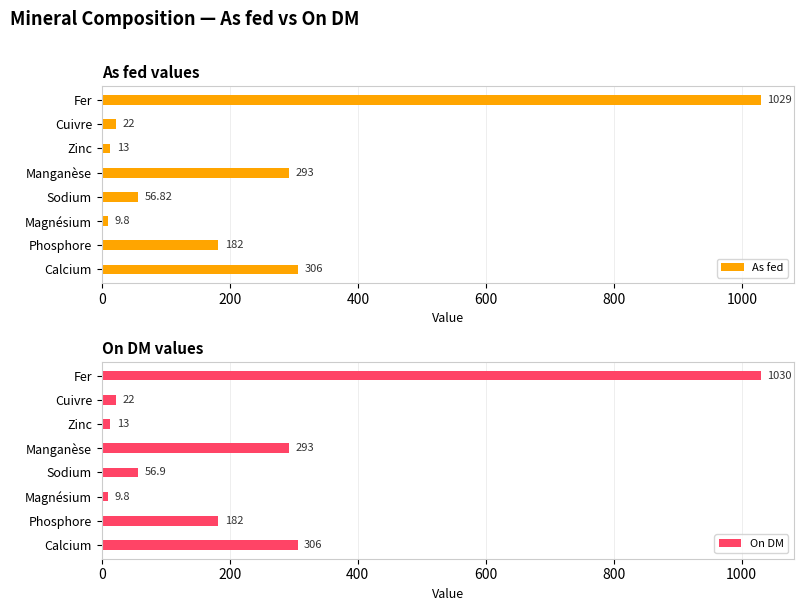

Which category has the lowest value in the As fed series?

Magnésium